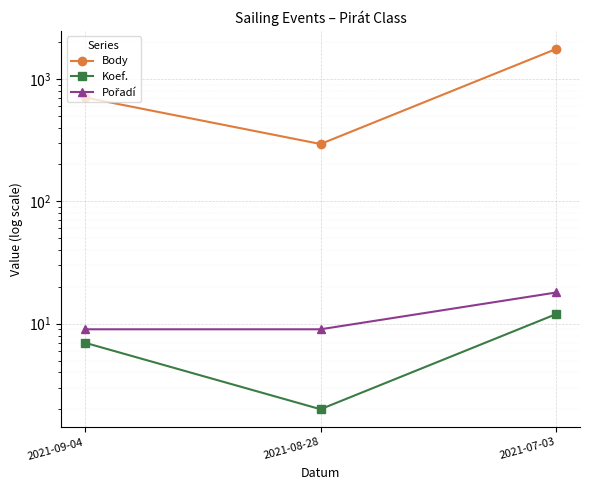

What is the difference between the highest and lowest values at 2021-07-03?

1749